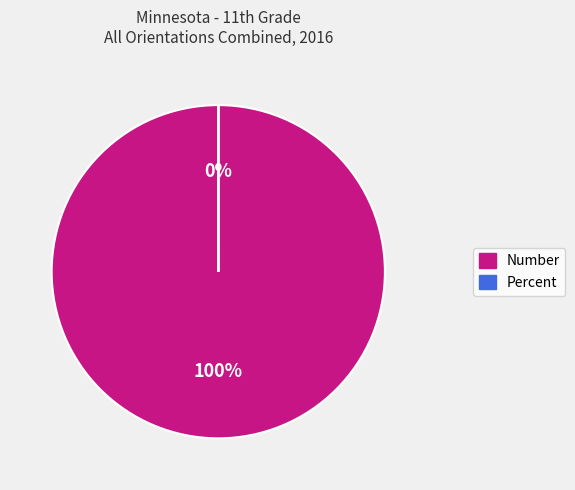

Rank the categories by value from highest to lowest.

Number, Percent